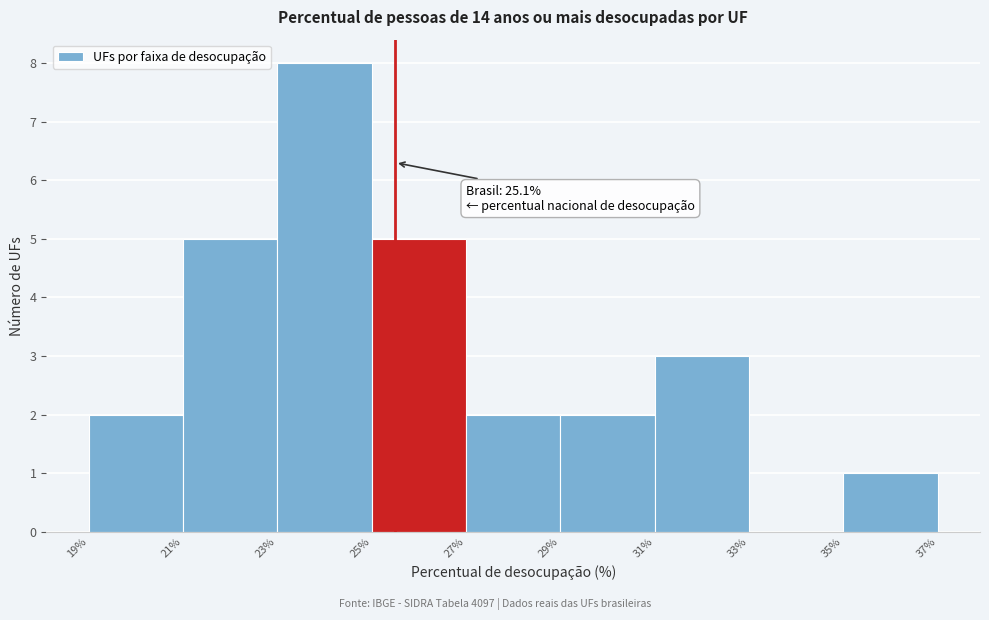

Reading left to right, what are all the values shown in this chart?

19%=2	21%=5	23%=8	25%=5	27%=2	29%=2	31%=3	33%=0	35%=1